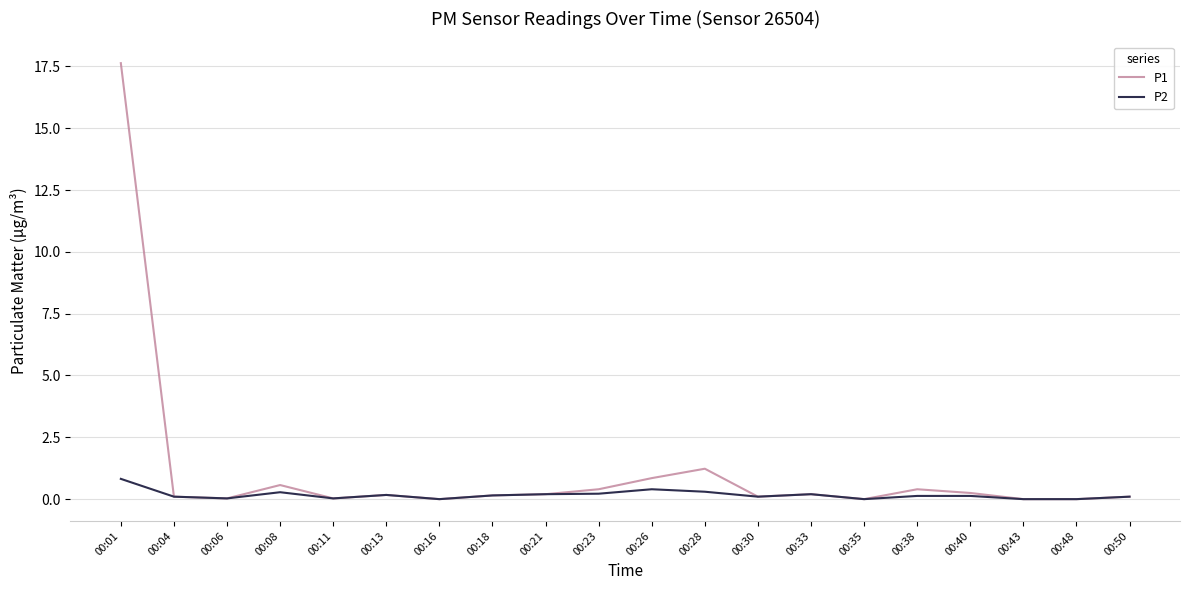

At which category is the sum across all series the highest?

00:01